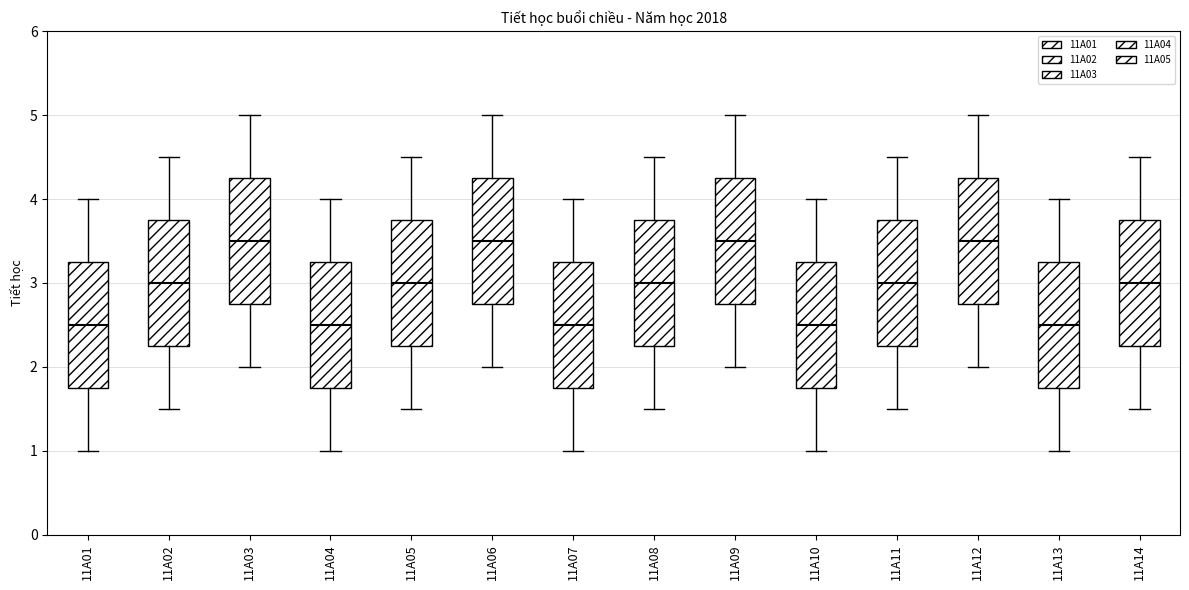

Reading left to right, transcribe this box plot: for each box, give where its median line is, the range the box spans, and where its two whiskers end, as read against the y-axis. The values are not printed on the chart, so give them approximately, as read against the axis.

11A01: median 2.5, box 1.8 to 3.3, whiskers 1.0 to 4.0
11A02: median 3.0, box 2.3 to 3.8, whiskers 1.5 to 4.5
11A03: median 3.5, box 2.8 to 4.3, whiskers 2.0 to 5.0
11A04: median 2.5, box 1.8 to 3.3, whiskers 1.0 to 4.0
11A05: median 3.0, box 2.3 to 3.8, whiskers 1.5 to 4.5
11A06: median 3.5, box 2.8 to 4.3, whiskers 2.0 to 5.0
11A07: median 2.5, box 1.8 to 3.3, whiskers 1.0 to 4.0
11A08: median 3.0, box 2.3 to 3.8, whiskers 1.5 to 4.5
11A09: median 3.5, box 2.8 to 4.3, whiskers 2.0 to 5.0
11A10: median 2.5, box 1.8 to 3.3, whiskers 1.0 to 4.0
11A11: median 3.0, box 2.3 to 3.8, whiskers 1.5 to 4.5
11A12: median 3.5, box 2.8 to 4.3, whiskers 2.0 to 5.0
11A13: median 2.5, box 1.8 to 3.3, whiskers 1.0 to 4.0
11A14: median 3.0, box 2.3 to 3.8, whiskers 1.5 to 4.5